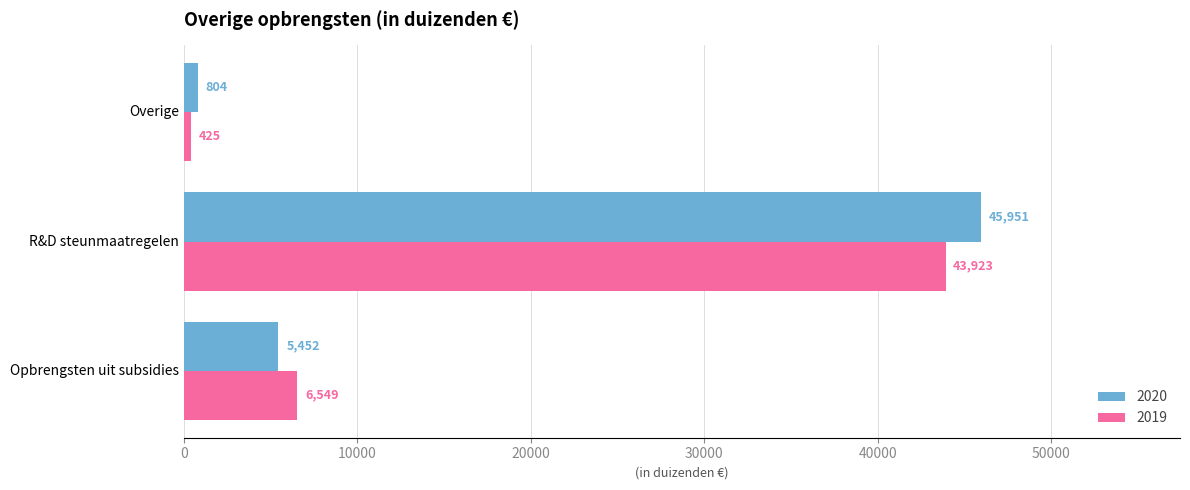

Which series has the widest spread of values?

2020